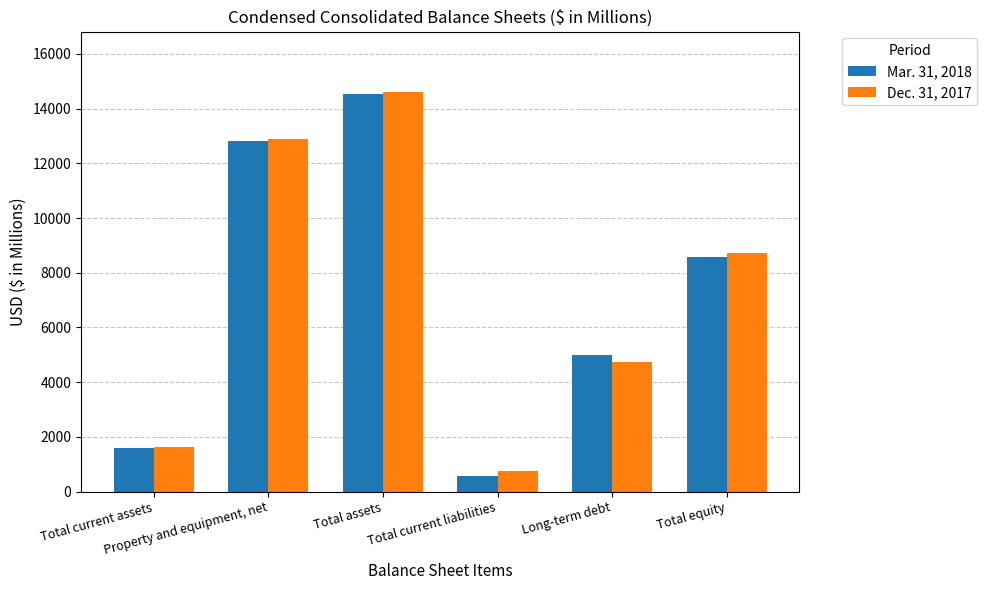

How many data points in Mar. 31, 2018 are above 8591?

3